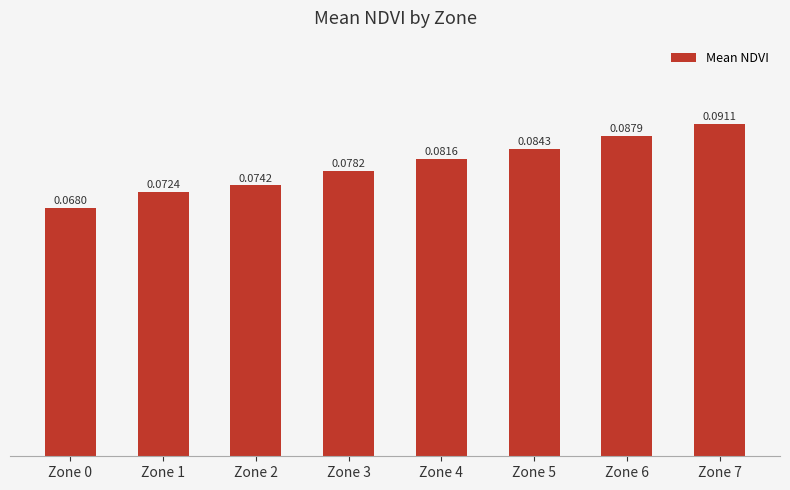

How many bars are there in total?

8